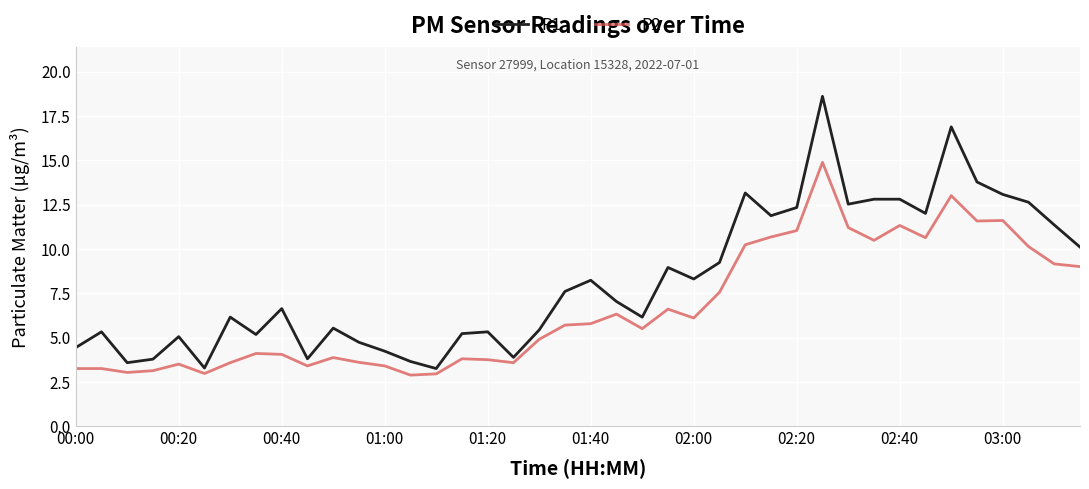

What is the difference between the maximum and minimum values in the P2 series?

12.0